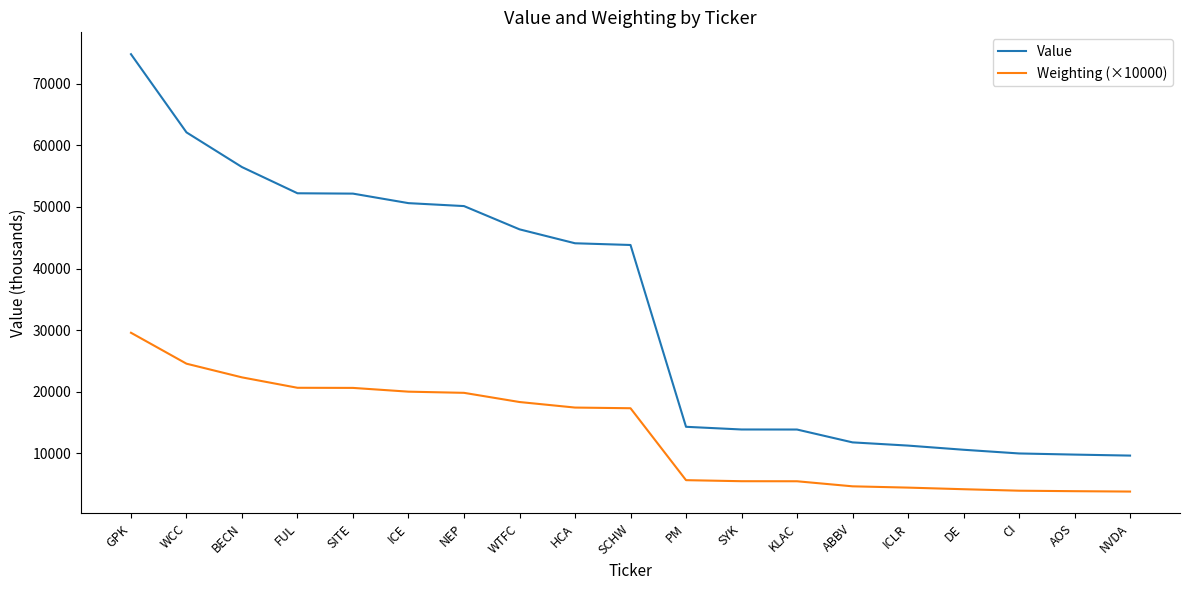

True or false: Value and Weighting (×10000) intersect in this chart.

False